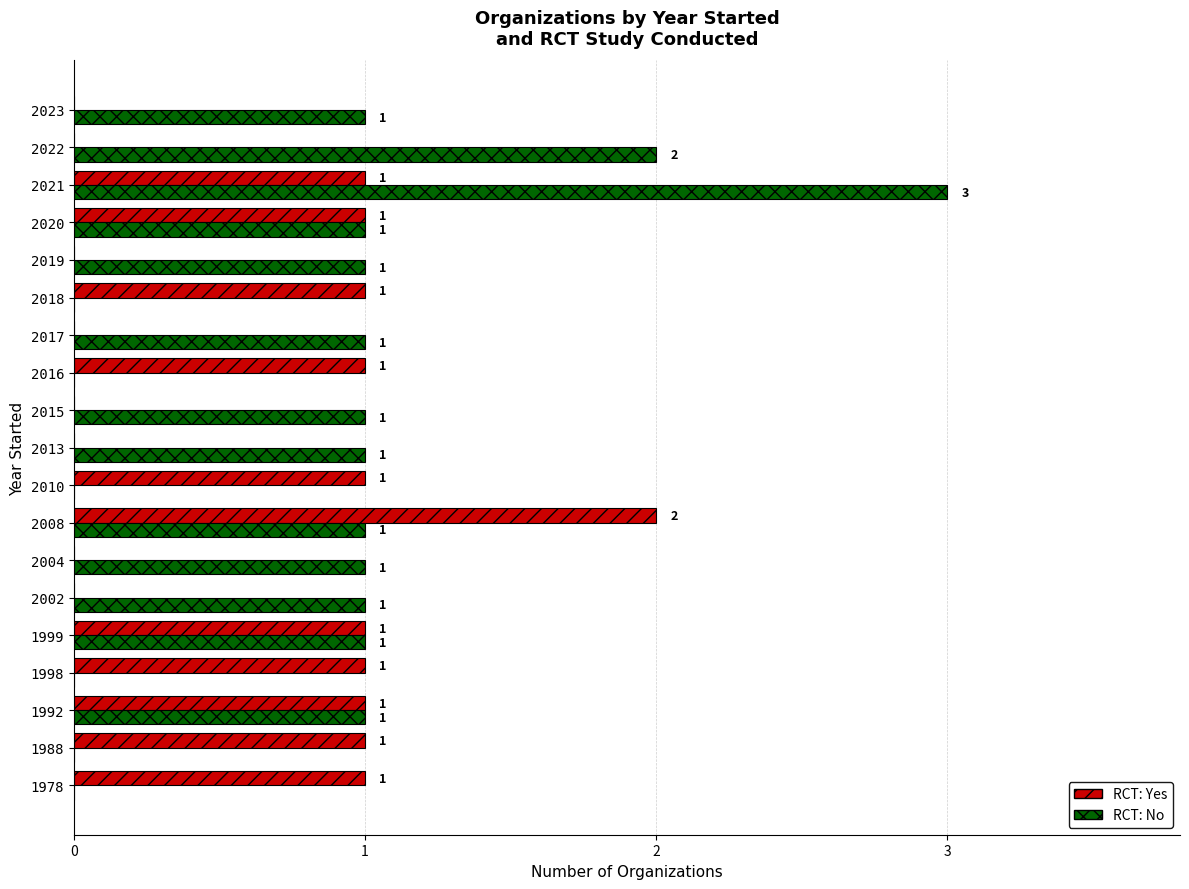

What is the sum of all RCT: No values?

16